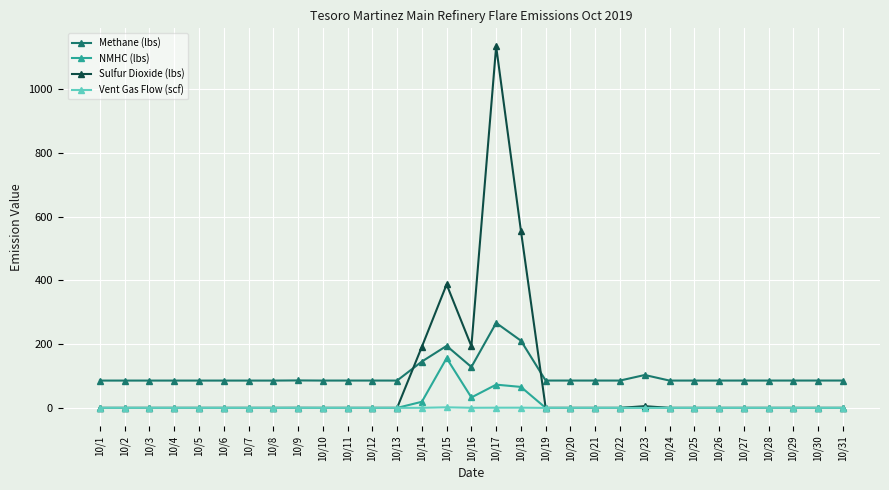

What is the spread (max minus min) of values at 10/4?

85.7